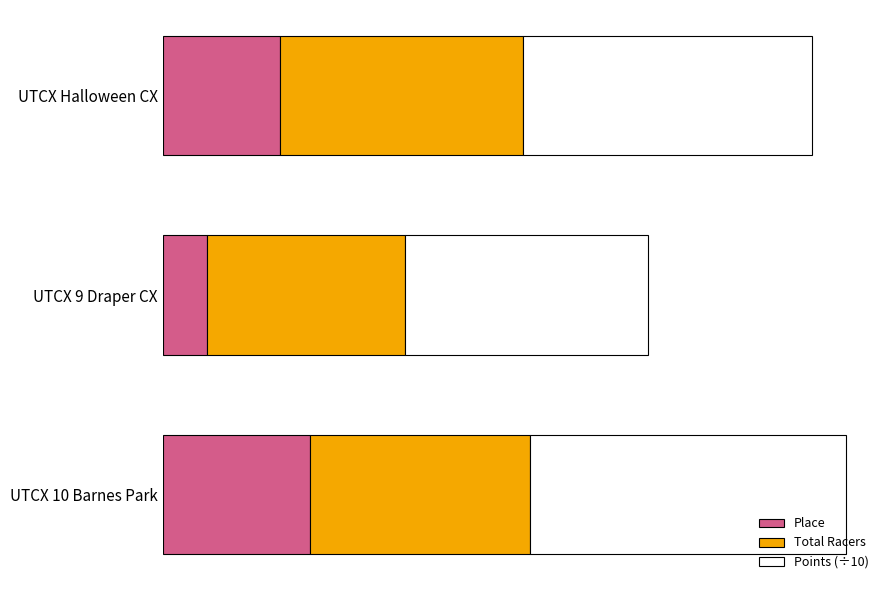

What are all the series names shown in the legend?

Place, Total Racers, Points (÷10)